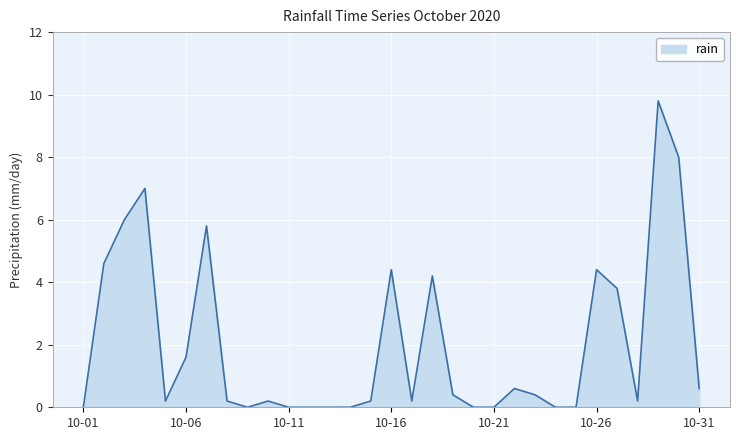

What is the maximum value shown in the chart?

9.8